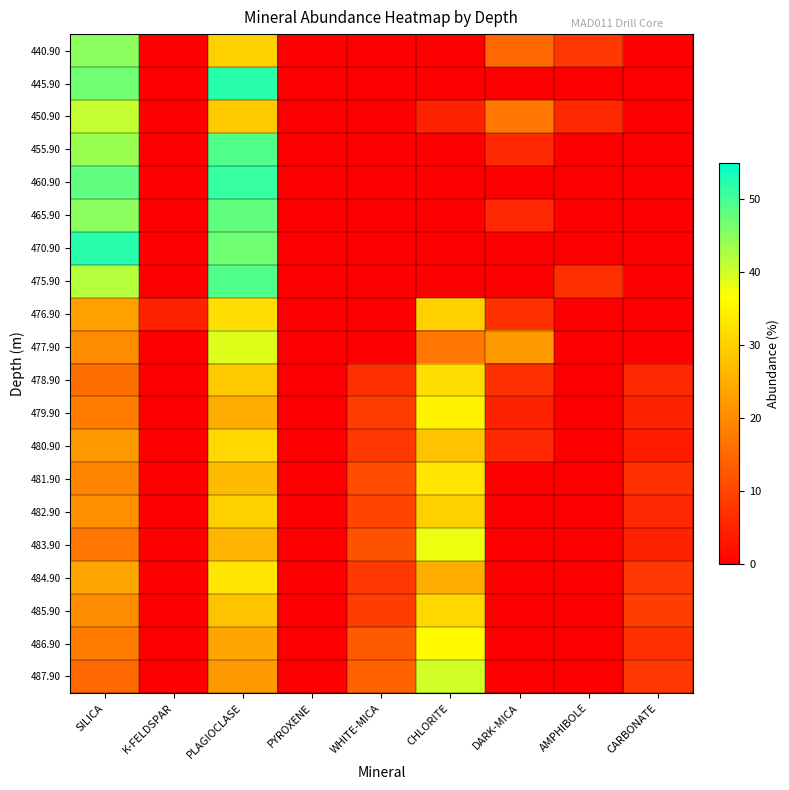

Reading left to right, transcribe all the data shown in this chart.

440.90: SILICA=45	K-FELDSPAR=0	PLAGIOCLASE=30	PYROXENE=0	WHITE-MICA=0	CHLORITE=0	DARK-MICA=15	AMPHIBOLE=8	CARBONATE=0
445.90: SILICA=47	K-FELDSPAR=0	PLAGIOCLASE=52	PYROXENE=0	WHITE-MICA=0	CHLORITE=0	DARK-MICA=0	AMPHIBOLE=0	CARBONATE=0
450.90: SILICA=41	K-FELDSPAR=0	PLAGIOCLASE=29	PYROXENE=0	WHITE-MICA=0	CHLORITE=5	DARK-MICA=17	AMPHIBOLE=6	CARBONATE=0
455.90: SILICA=44	K-FELDSPAR=0	PLAGIOCLASE=49	PYROXENE=0	WHITE-MICA=0	CHLORITE=0	DARK-MICA=6	AMPHIBOLE=0	CARBONATE=0
460.90: SILICA=48	K-FELDSPAR=0	PLAGIOCLASE=51	PYROXENE=0	WHITE-MICA=0	CHLORITE=0	DARK-MICA=0	AMPHIBOLE=0	CARBONATE=0
465.90: SILICA=45	K-FELDSPAR=0	PLAGIOCLASE=48	PYROXENE=0	WHITE-MICA=0	CHLORITE=0	DARK-MICA=6	AMPHIBOLE=0	CARBONATE=0
470.90: SILICA=52	K-FELDSPAR=0	PLAGIOCLASE=47	PYROXENE=0	WHITE-MICA=0	CHLORITE=0	DARK-MICA=0	AMPHIBOLE=0	CARBONATE=0
475.90: SILICA=42	K-FELDSPAR=0	PLAGIOCLASE=49	PYROXENE=0	WHITE-MICA=0	CHLORITE=0	DARK-MICA=0	AMPHIBOLE=7	CARBONATE=0
476.90: SILICA=23	K-FELDSPAR=5	PLAGIOCLASE=32	PYROXENE=0	WHITE-MICA=0	CHLORITE=30	DARK-MICA=7	AMPHIBOLE=0	CARBONATE=0
477.90: SILICA=20	K-FELDSPAR=0	PLAGIOCLASE=39	PYROXENE=0	WHITE-MICA=0	CHLORITE=17	DARK-MICA=22	AMPHIBOLE=0	CARBONATE=0
478.90: SILICA=16	K-FELDSPAR=0	PLAGIOCLASE=29	PYROXENE=0	WHITE-MICA=7	CHLORITE=32	DARK-MICA=7	AMPHIBOLE=0	CARBONATE=6
479.90: SILICA=18	K-FELDSPAR=0	PLAGIOCLASE=25	PYROXENE=0	WHITE-MICA=9	CHLORITE=35	DARK-MICA=5	AMPHIBOLE=0	CARBONATE=5
480.90: SILICA=22	K-FELDSPAR=0	PLAGIOCLASE=31	PYROXENE=0	WHITE-MICA=8	CHLORITE=28	DARK-MICA=6	AMPHIBOLE=0	CARBONATE=4
481.90: SILICA=19	K-FELDSPAR=0	PLAGIOCLASE=27	PYROXENE=0	WHITE-MICA=11	CHLORITE=33	DARK-MICA=0	AMPHIBOLE=0	CARBONATE=7
482.90: SILICA=21	K-FELDSPAR=0	PLAGIOCLASE=30	PYROXENE=0	WHITE-MICA=10	CHLORITE=30	DARK-MICA=0	AMPHIBOLE=0	CARBONATE=6
483.90: SILICA=17	K-FELDSPAR=0	PLAGIOCLASE=26	PYROXENE=0	WHITE-MICA=12	CHLORITE=38	DARK-MICA=0	AMPHIBOLE=0	CARBONATE=5
484.90: SILICA=24	K-FELDSPAR=0	PLAGIOCLASE=33	PYROXENE=0	WHITE-MICA=8	CHLORITE=25	DARK-MICA=0	AMPHIBOLE=0	CARBONATE=8
485.90: SILICA=20	K-FELDSPAR=0	PLAGIOCLASE=28	PYROXENE=0	WHITE-MICA=9	CHLORITE=31	DARK-MICA=0	AMPHIBOLE=0	CARBONATE=9
486.90: SILICA=18	K-FELDSPAR=0	PLAGIOCLASE=24	PYROXENE=0	WHITE-MICA=13	CHLORITE=36	DARK-MICA=0	AMPHIBOLE=0	CARBONATE=7
487.90: SILICA=15	K-FELDSPAR=0	PLAGIOCLASE=22	PYROXENE=0	WHITE-MICA=14	CHLORITE=40	DARK-MICA=0	AMPHIBOLE=0	CARBONATE=8